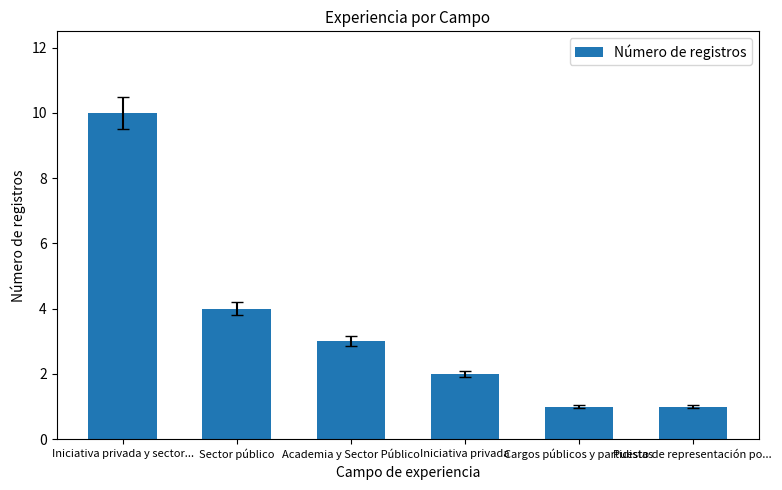

Where is the data nearest to the value 5?

Sector público